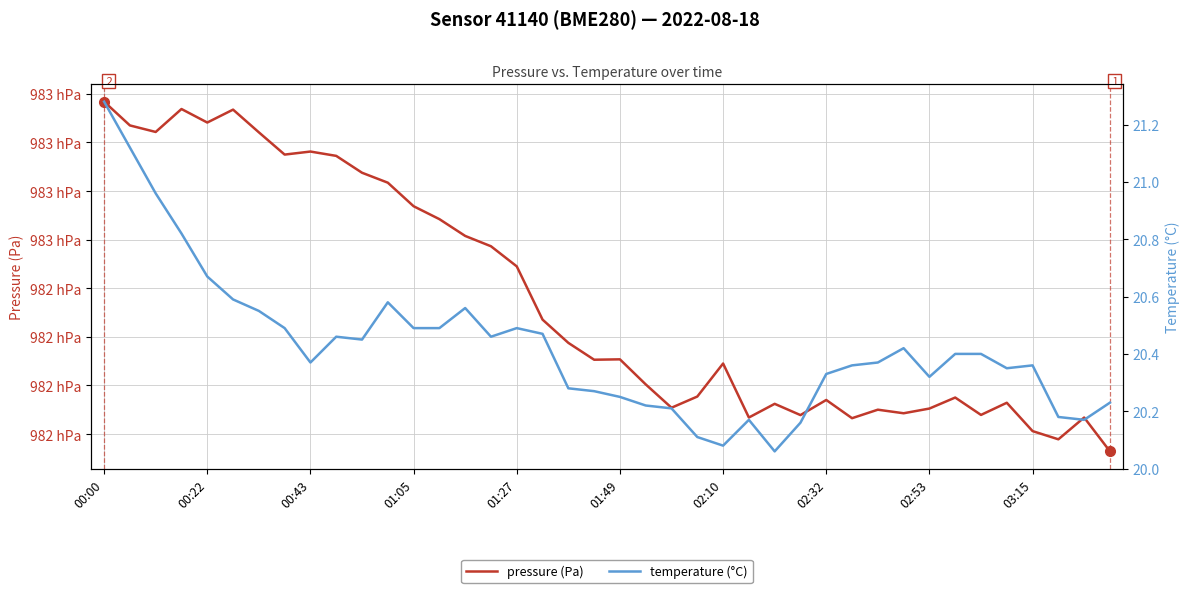

Which series has the largest range (max minus min)?

pressure (Pa)